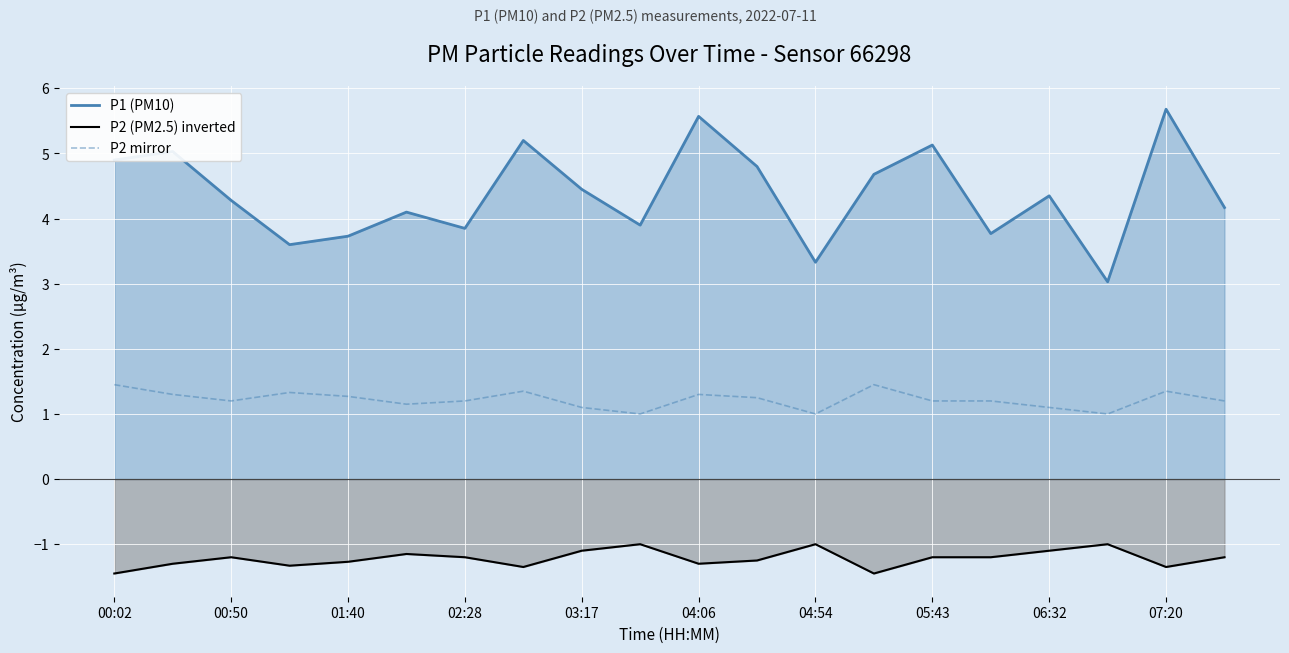

True or false: P2 mirror and P1 (PM10) cross at least once.

False